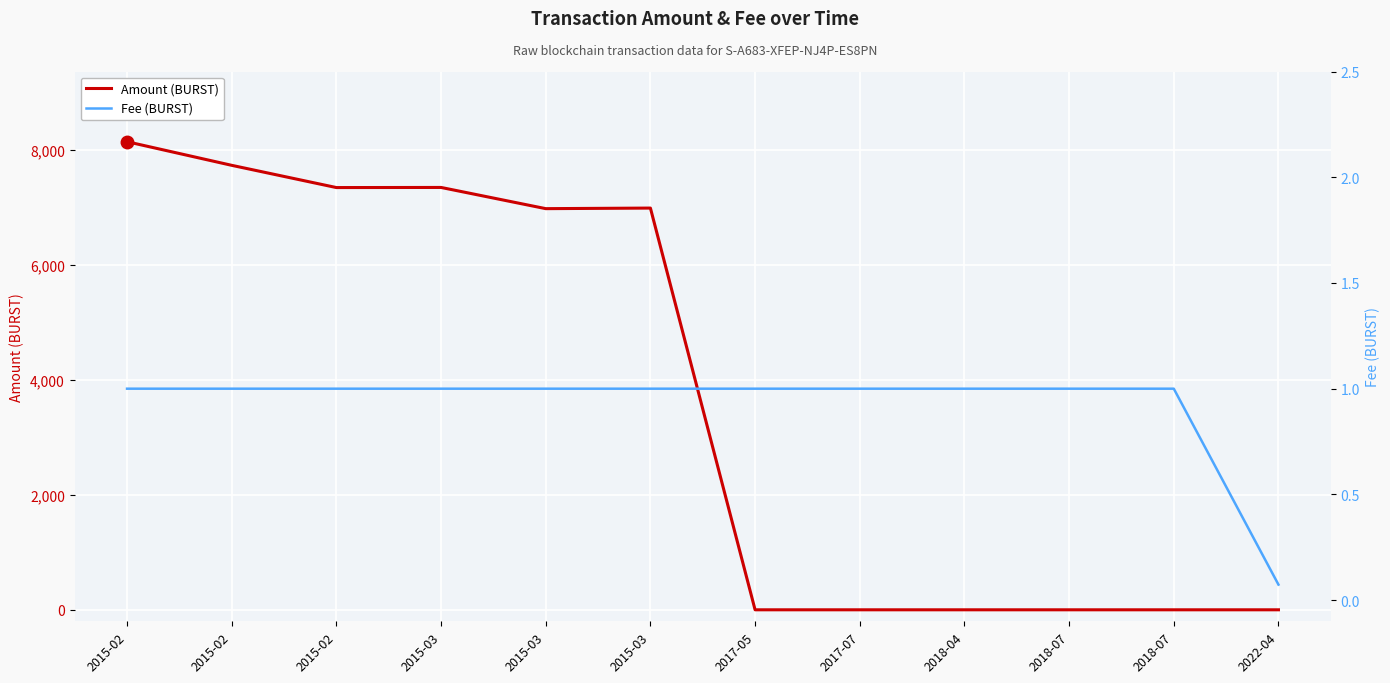

Is it true that Amount (BURST) equals -5465.9 at 2018-07?

False